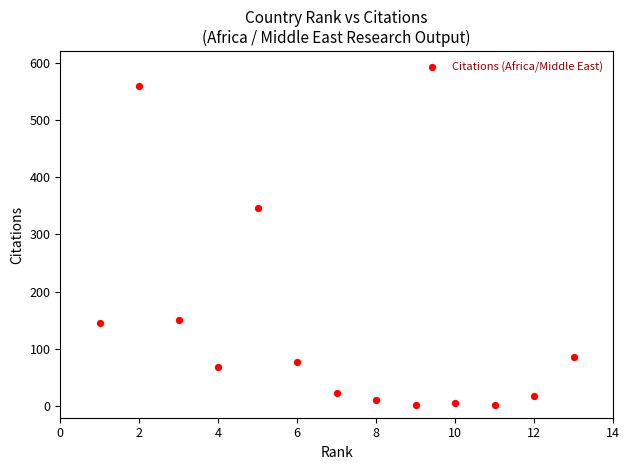

What is the range of X values (max minus min)?

12